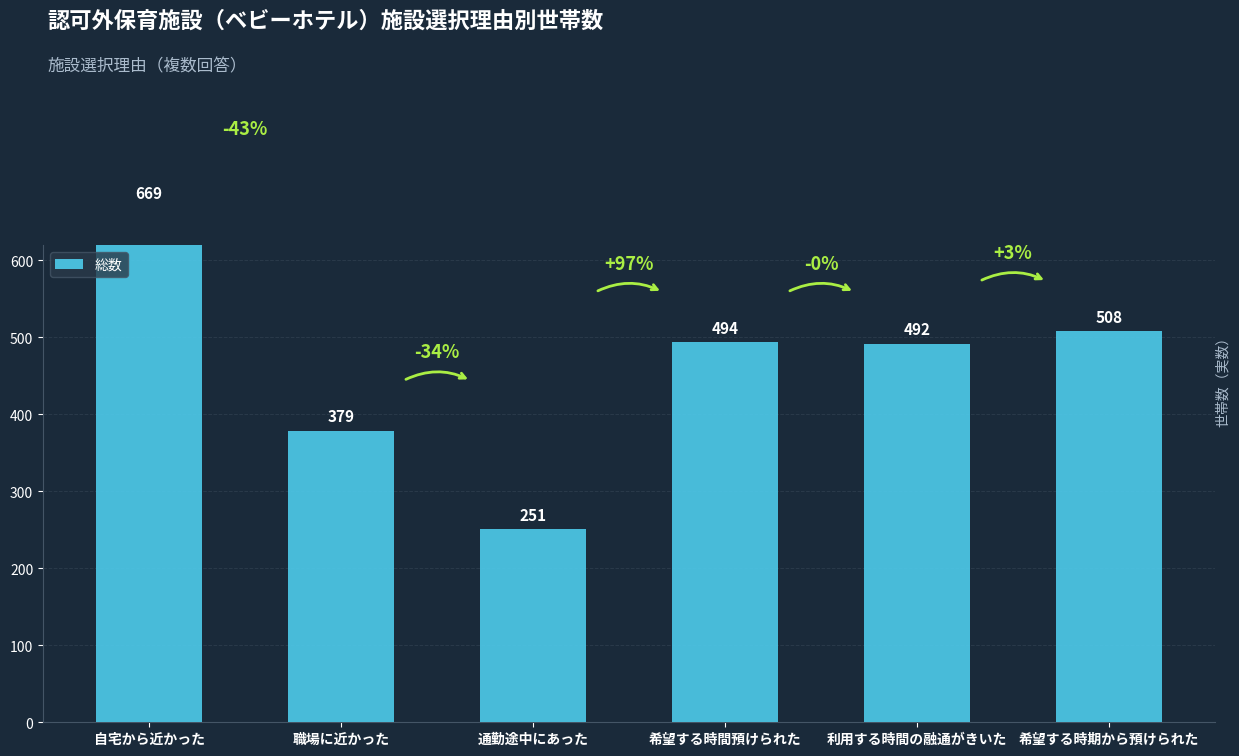

What is the change in value from 希望する時間預けられた to 希望する時期から預けられた?

+14